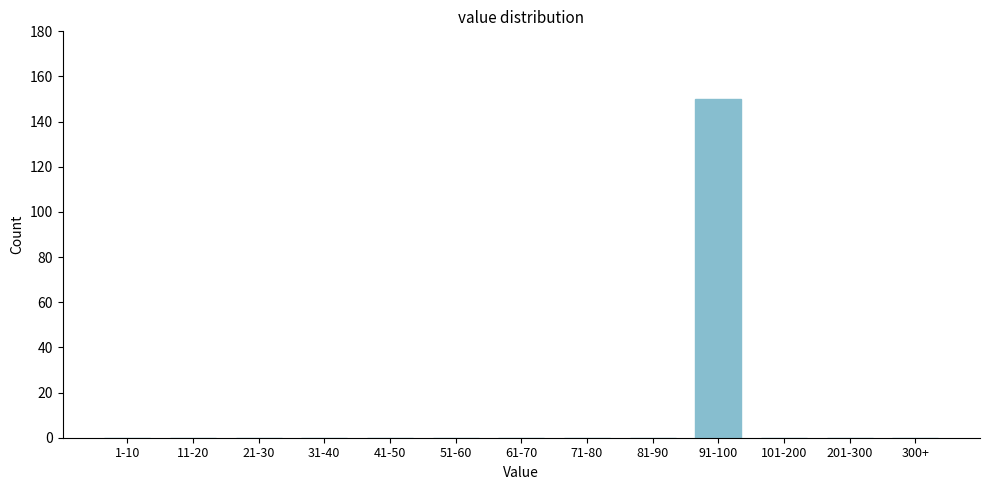

Reading right to left, what are all the values shown in this chart?

300+=0	201-300=0	101-200=0	91-100=150	81-90=0	71-80=0	61-70=0	51-60=0	41-50=0	31-40=0	21-30=0	11-20=0	1-10=0